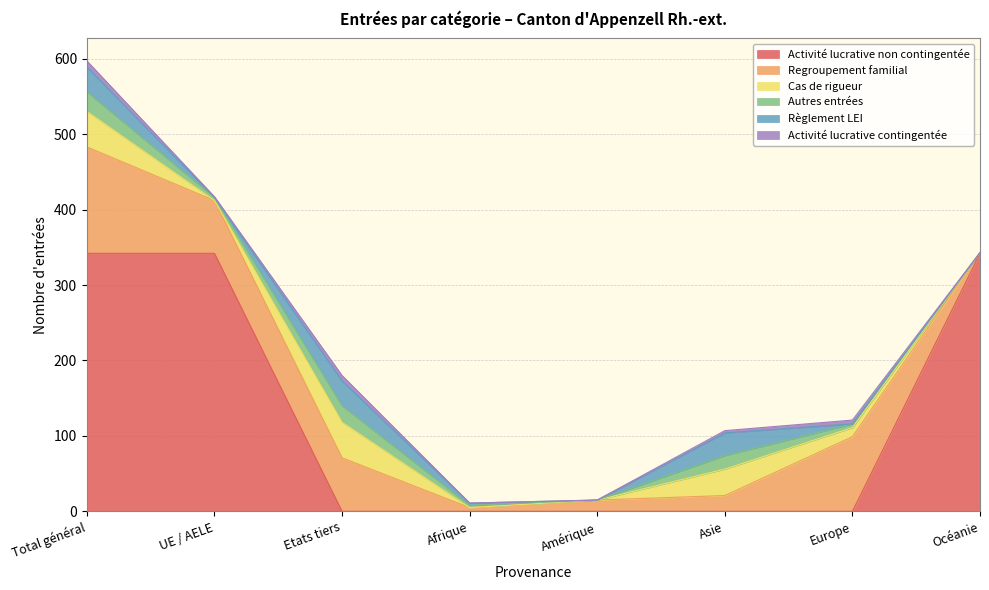

How many distinct data groups are displayed?

6